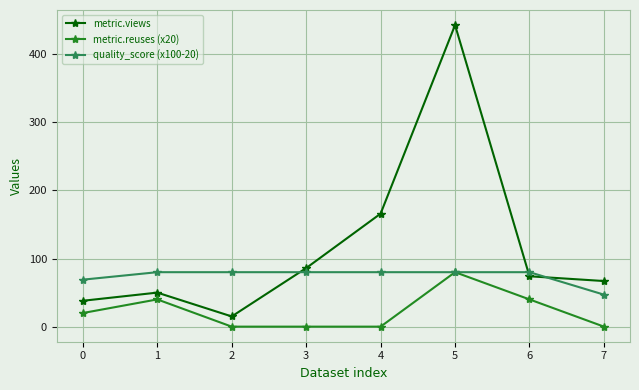

Which series has the widest spread of values?

metric.views